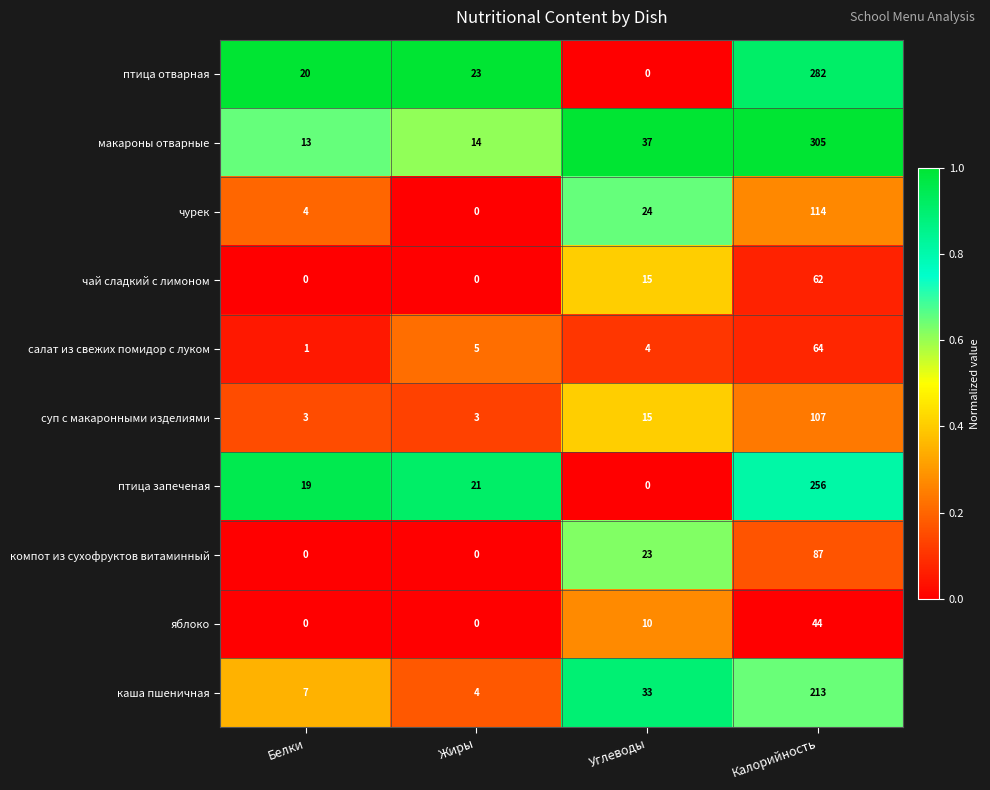

What is the average value of the чай сладкий с лимоном series?

19